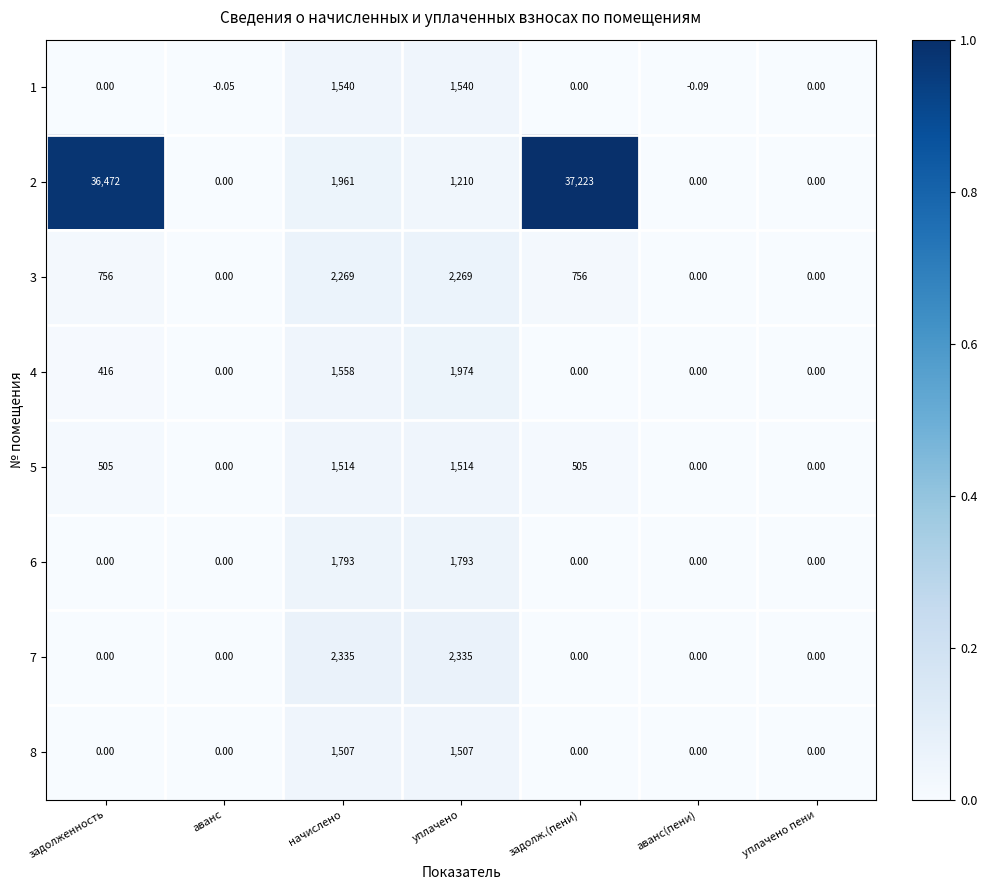

Is the value of 4 at уплачено greater than the value of 2 at аванс(пени)?

Yes